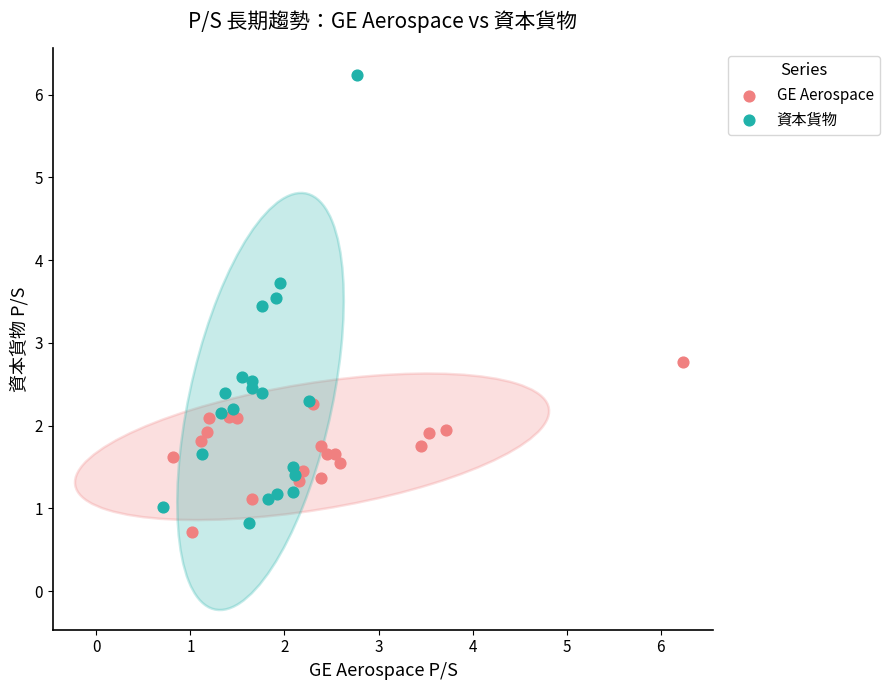

Which series contains the highest Y value?

資本貨物